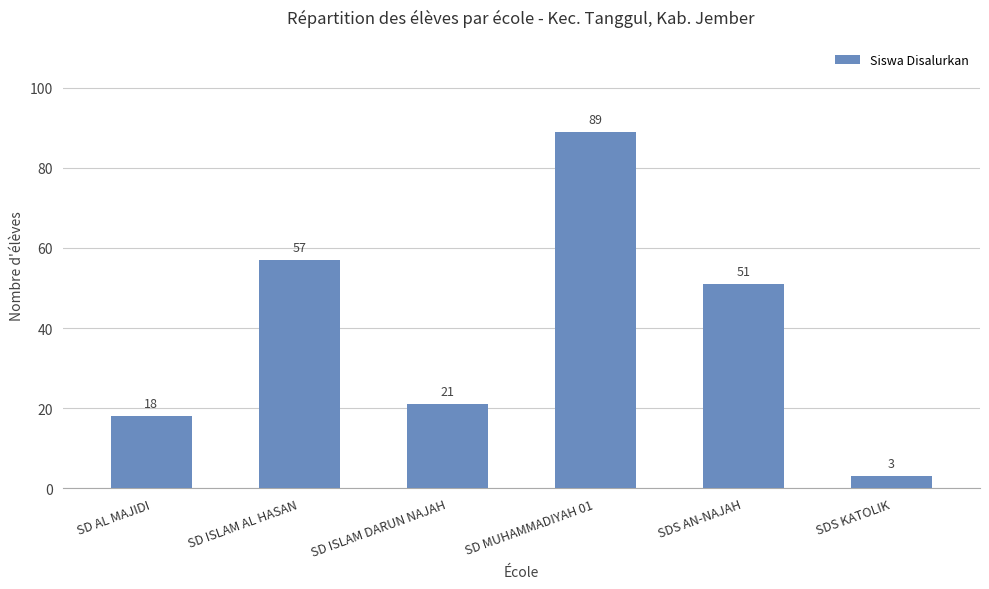

Between SD MUHAMMADIYAH 01 and SD ISLAM AL HASAN, which is larger?

SD MUHAMMADIYAH 01